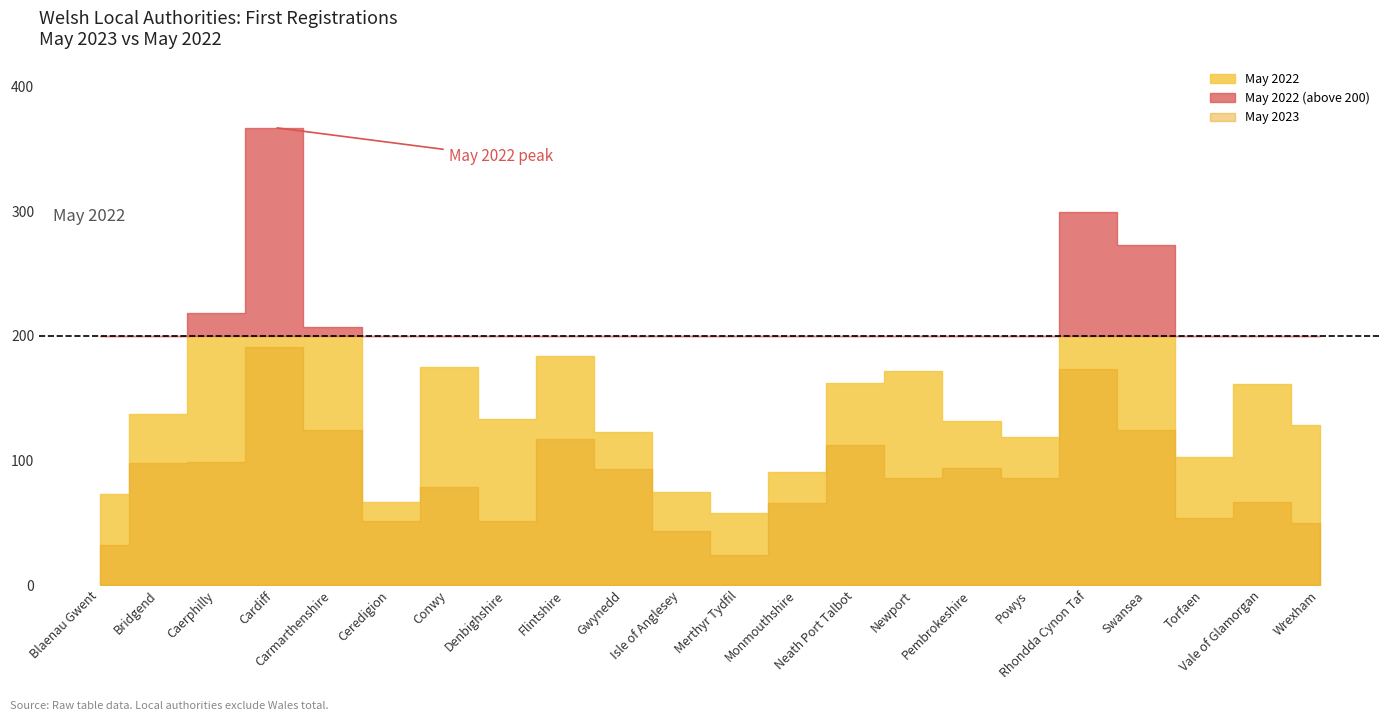

What is the label of the 17th point from the left?

Powys